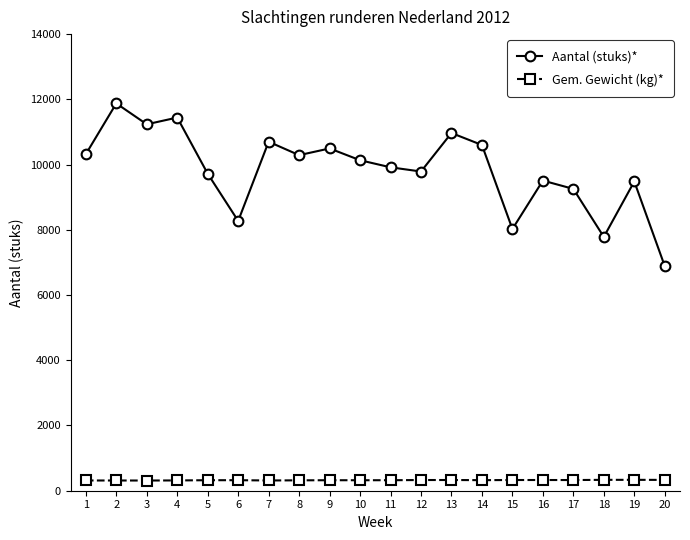

True or false: Gem. Gewicht (kg)* and Aantal (stuks)* cross at least once.

False